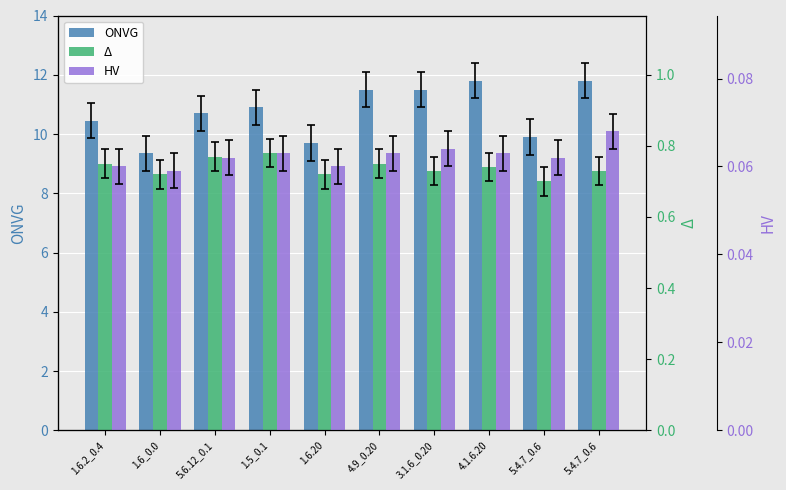

What is the label of the 7th bar from the right?

1.5_0.1